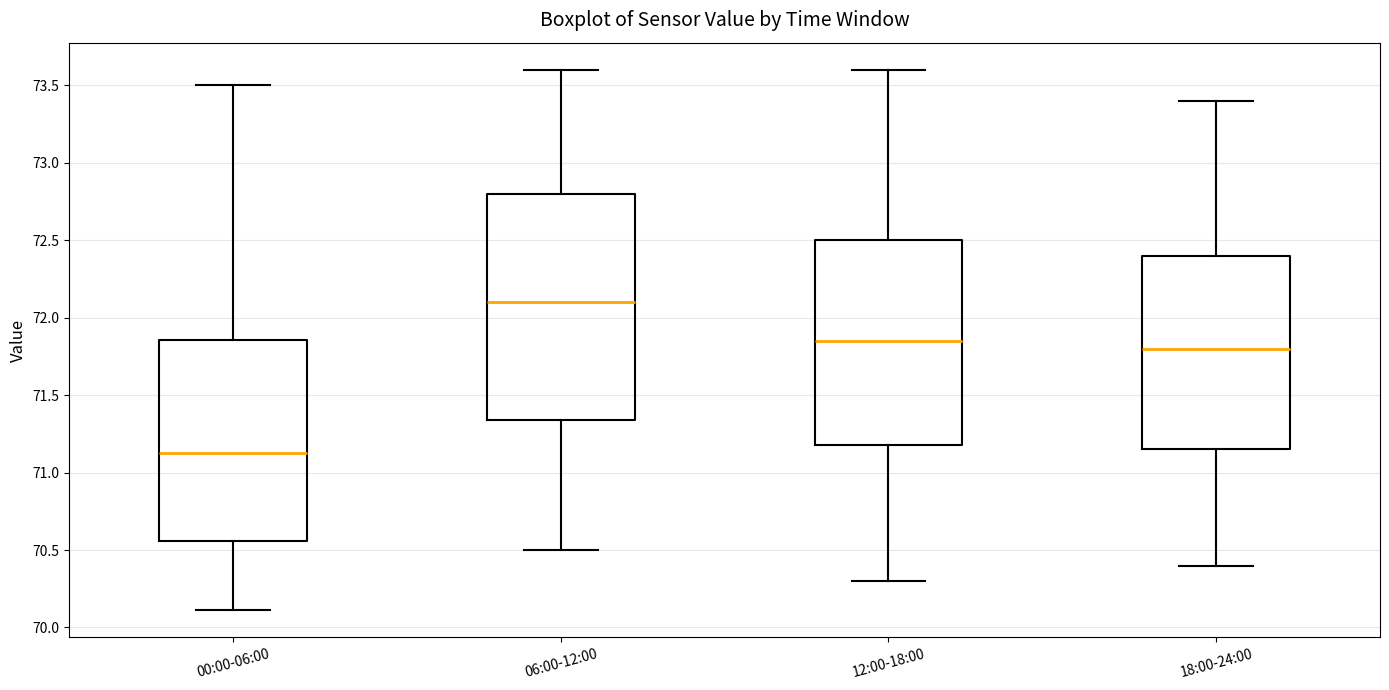

Reading left to right, transcribe this box plot: for each box, give where its median line is, the range the box spans, and where its two whiskers end, as read against the y-axis. The values are not printed on the chart, so give them approximately, as read against the axis.

00:00-06:00: median 71.15, box 70.55 to 71.85, whiskers 70.10 to 73.50
06:00-12:00: median 72.10, box 71.35 to 72.80, whiskers 70.50 to 73.60
12:00-18:00: median 71.85, box 71.20 to 72.50, whiskers 70.30 to 73.60
18:00-24:00: median 71.80, box 71.15 to 72.40, whiskers 70.40 to 73.40